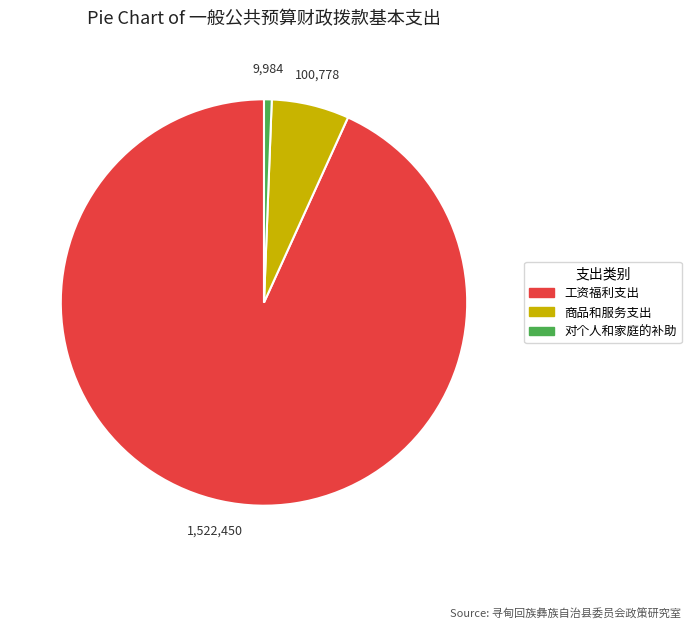

Between 商品和服务支出 and 工资福利支出, which is larger?

工资福利支出